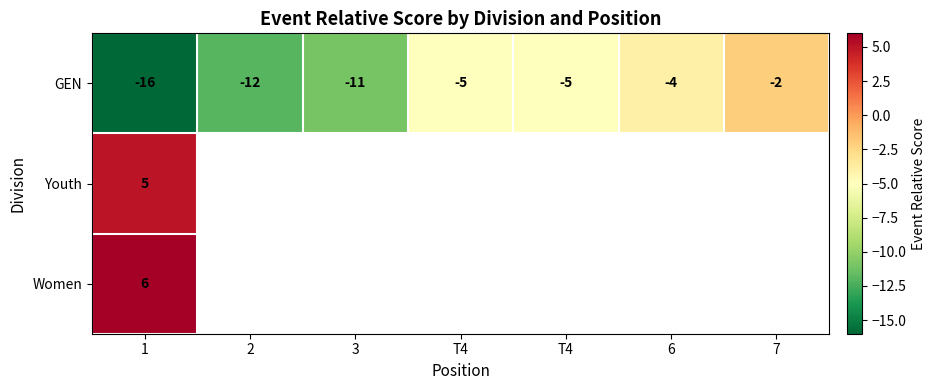

Which label corresponds to the smallest value in the chart?

1